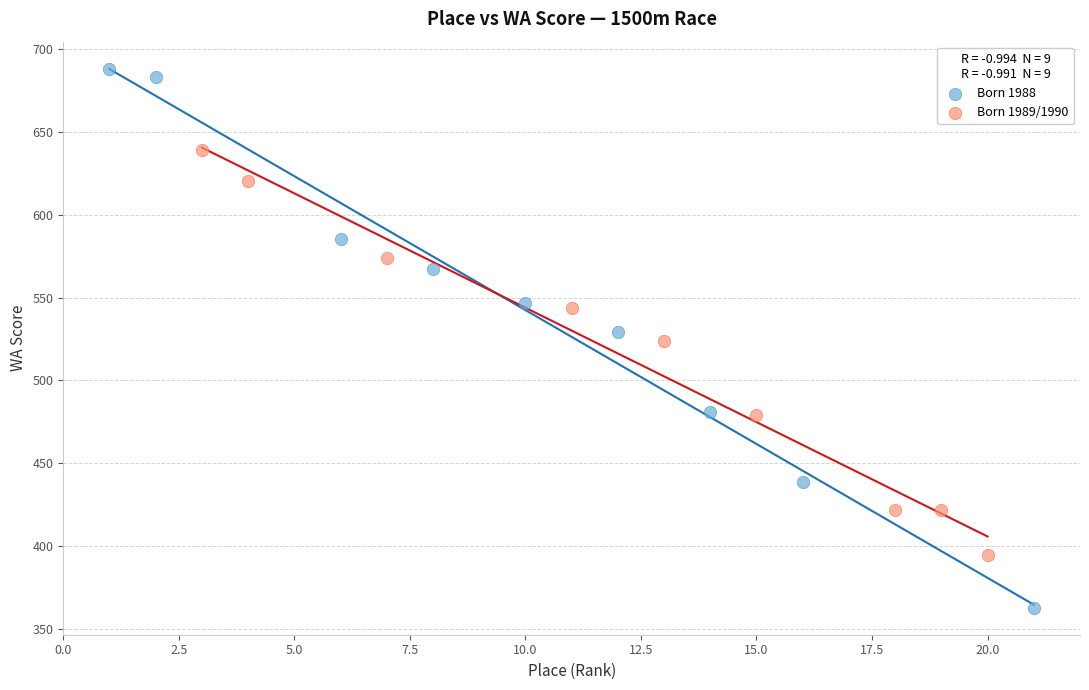

Which series has the largest Y range (max minus min)?

Born 1988